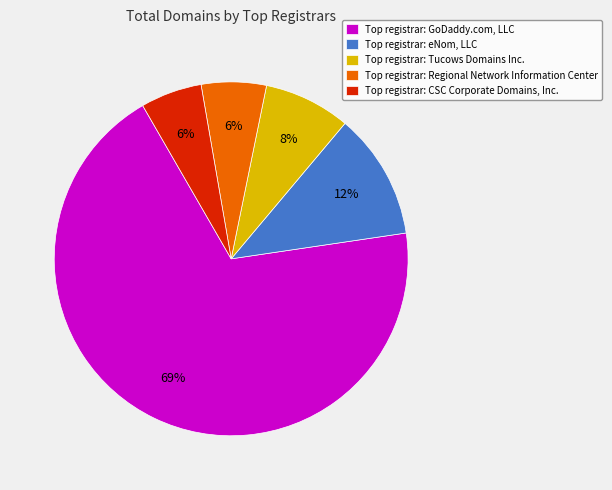

Which category has the biggest portion of the pie?

Top registrar: GoDaddy.com, LLC